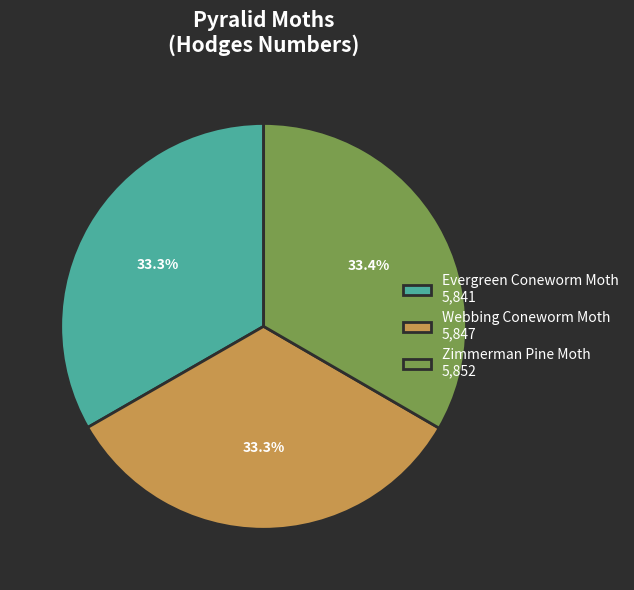

Combined, what portion of the pie is Zimmerman Pine Moth 5,852 and Webbing Coneworm Moth 5,847?

66.7%